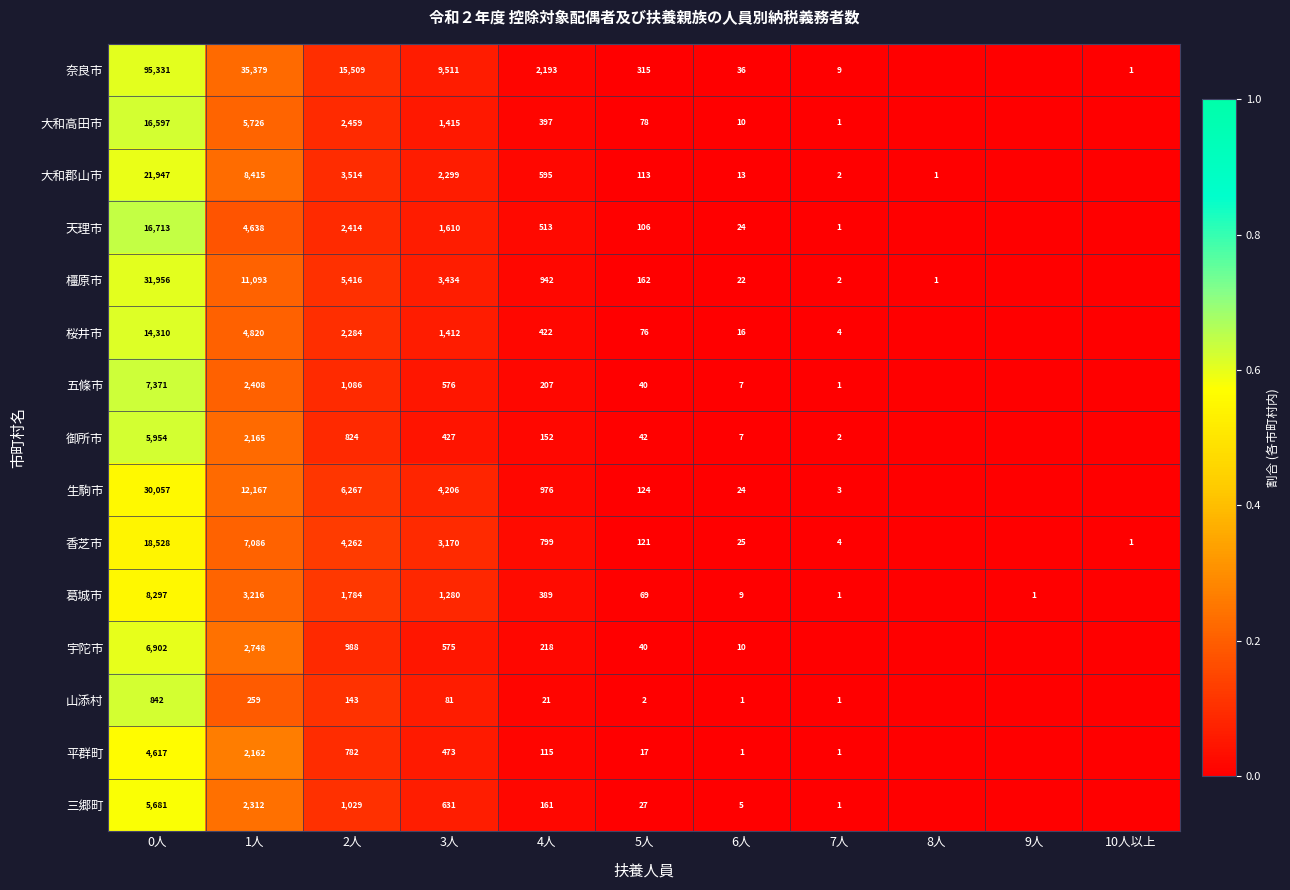

The 宇陀市 series shows 40 at 5人. True or false?

True